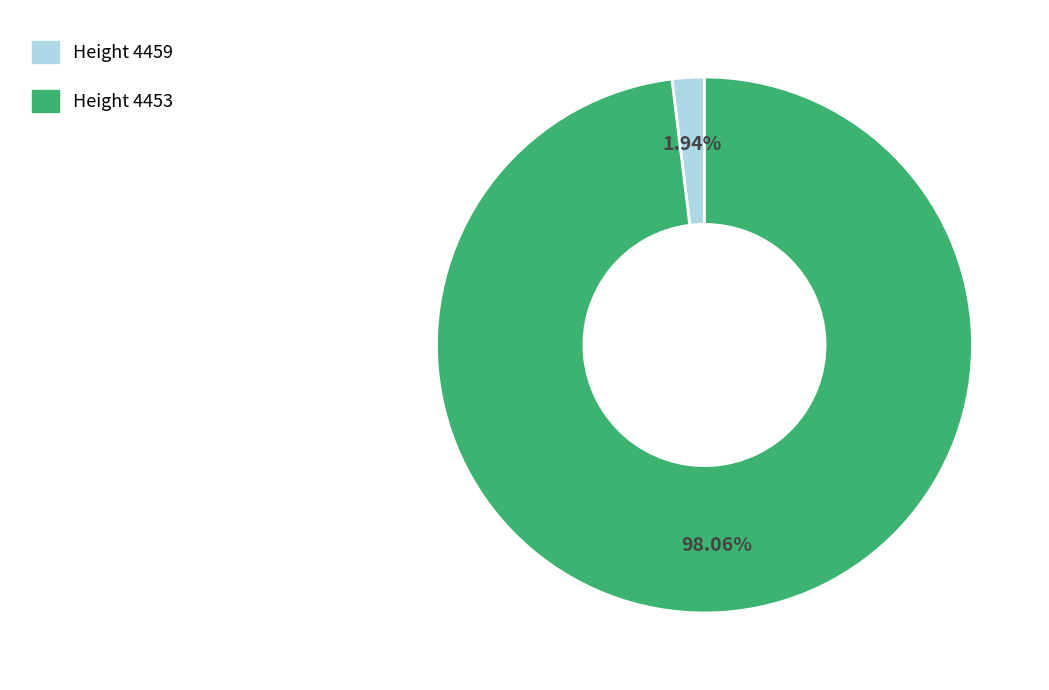

Is there any slice that represents more than half of the pie?

Yes